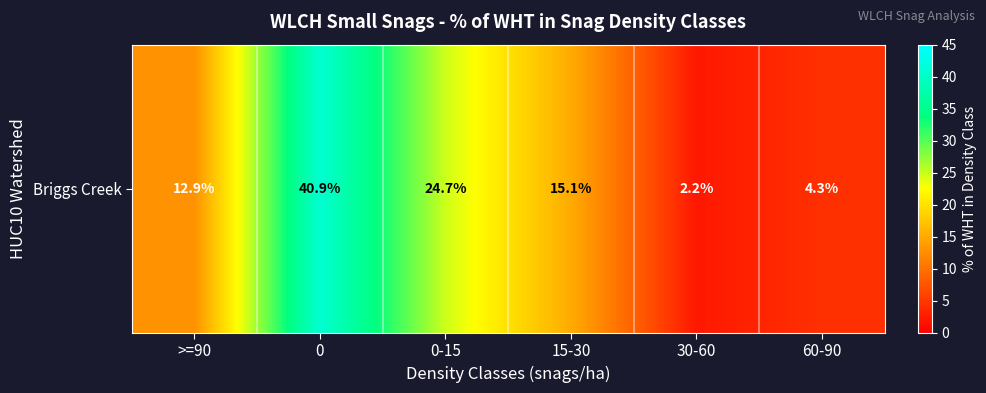

Count the number of values greater than 15.

3